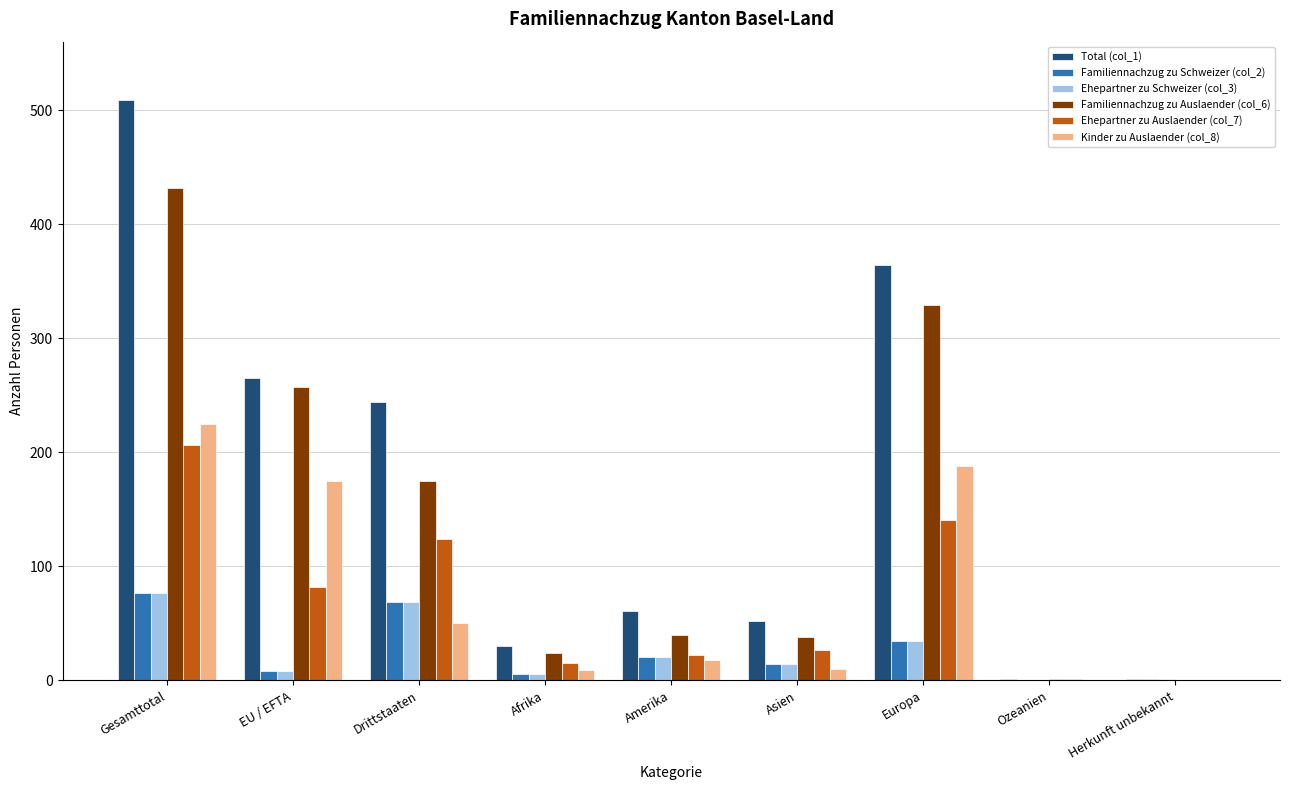

How many data points does each series have?

9